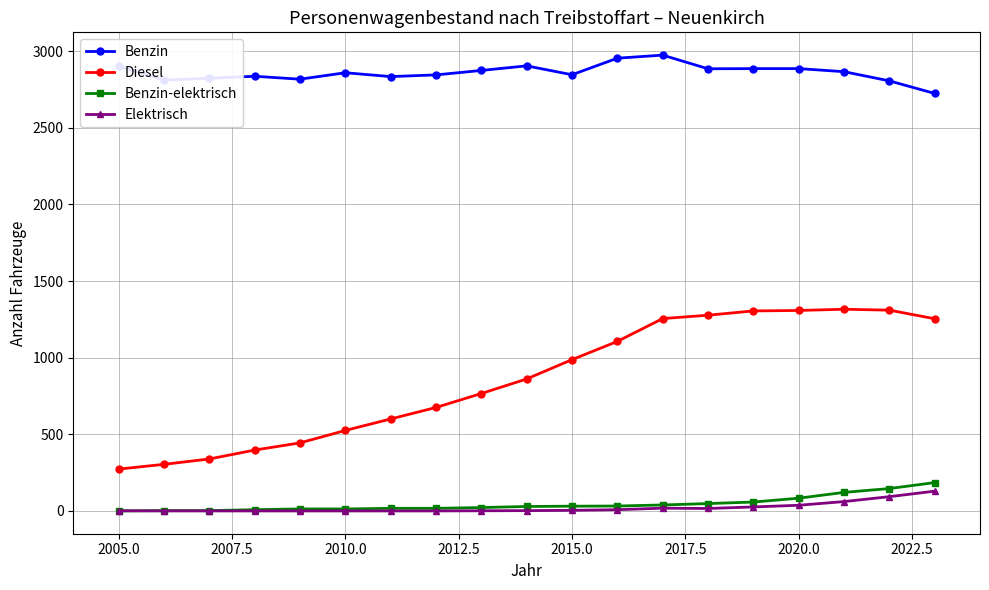

Which series has the largest total across all categories?

Benzin